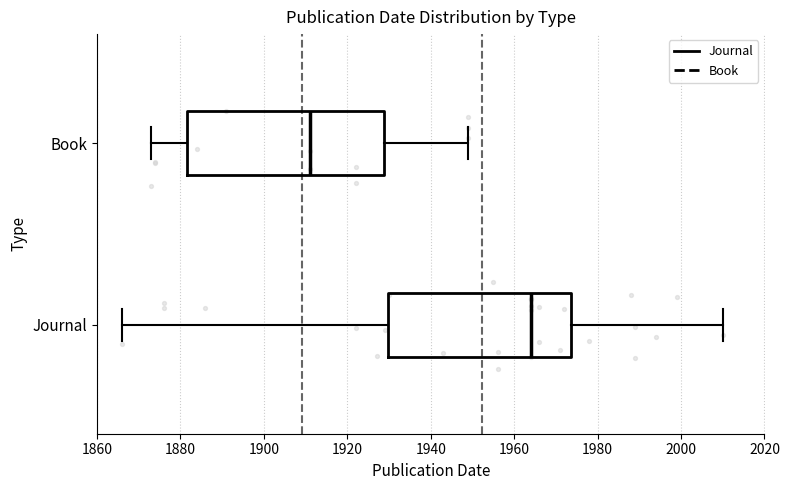

Where does the right whisker of the box for Journal end on the x-axis? The values are not printed on the chart, so give them approximately, as read against the axis.

2010